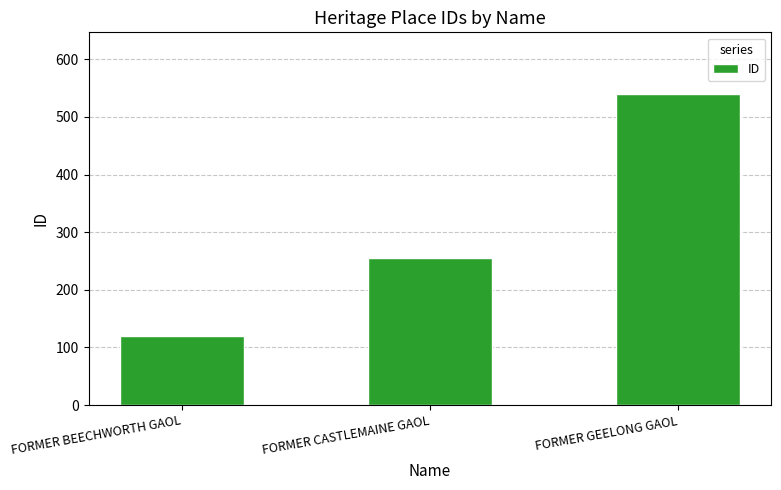

What is the value of the 3rd bar from the left?

539